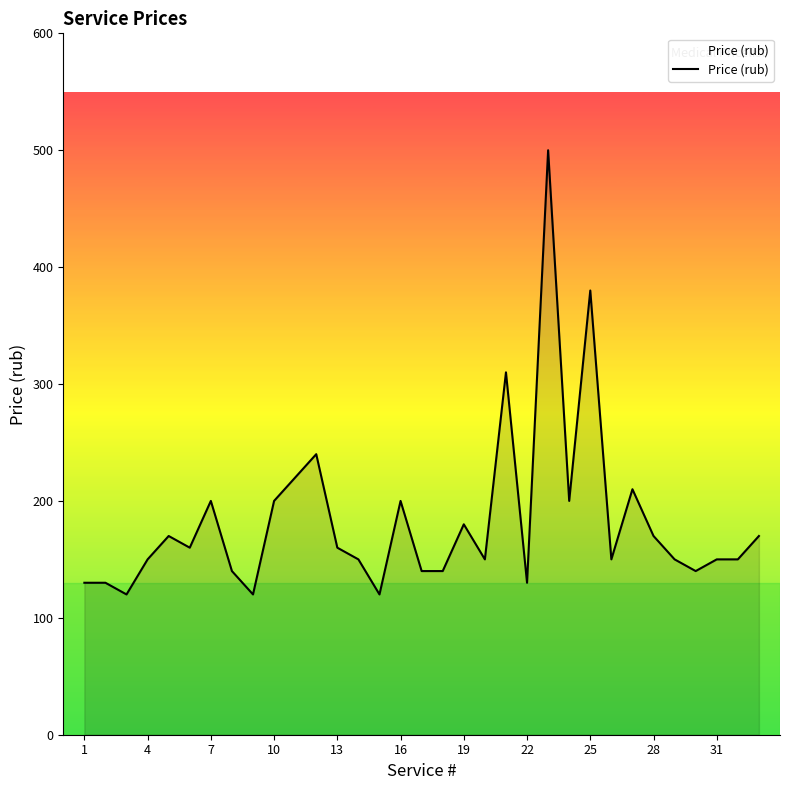

What is the difference between the maximum and minimum values?

380